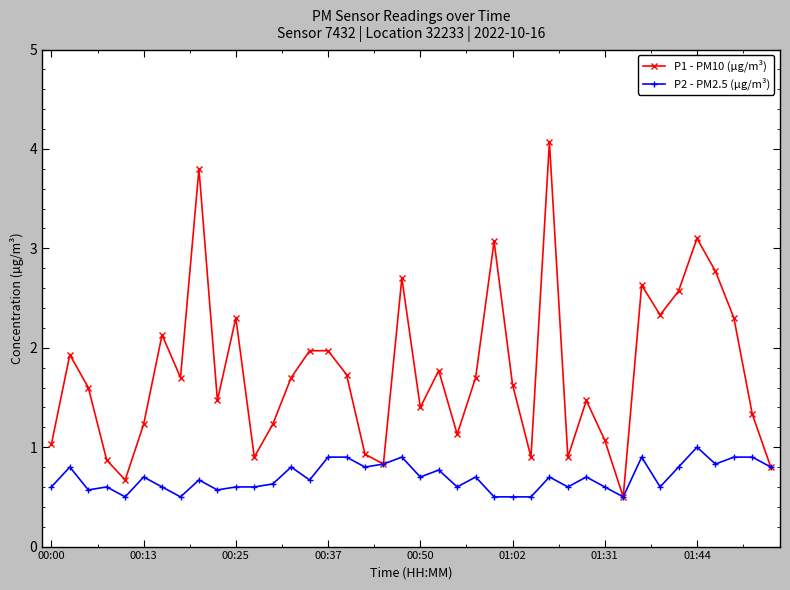

What is the greatest value displayed?

4.1